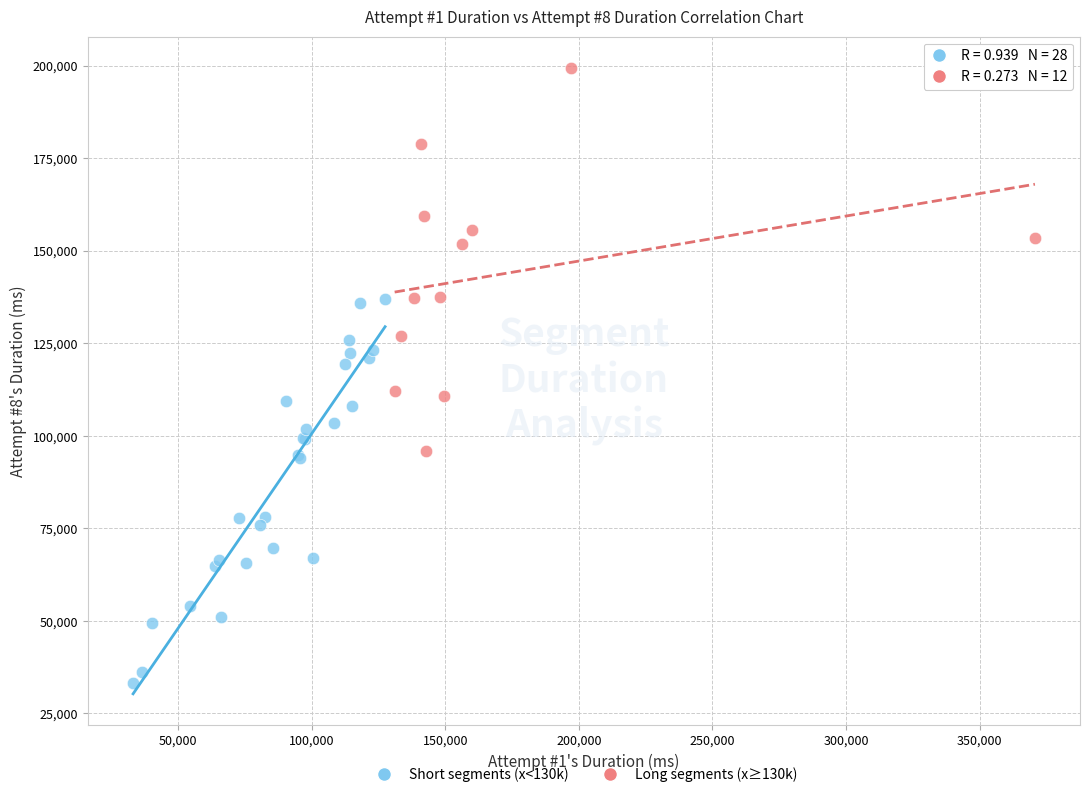

Which series reaches the maximum Y coordinate?

Long segments (x≥130k)